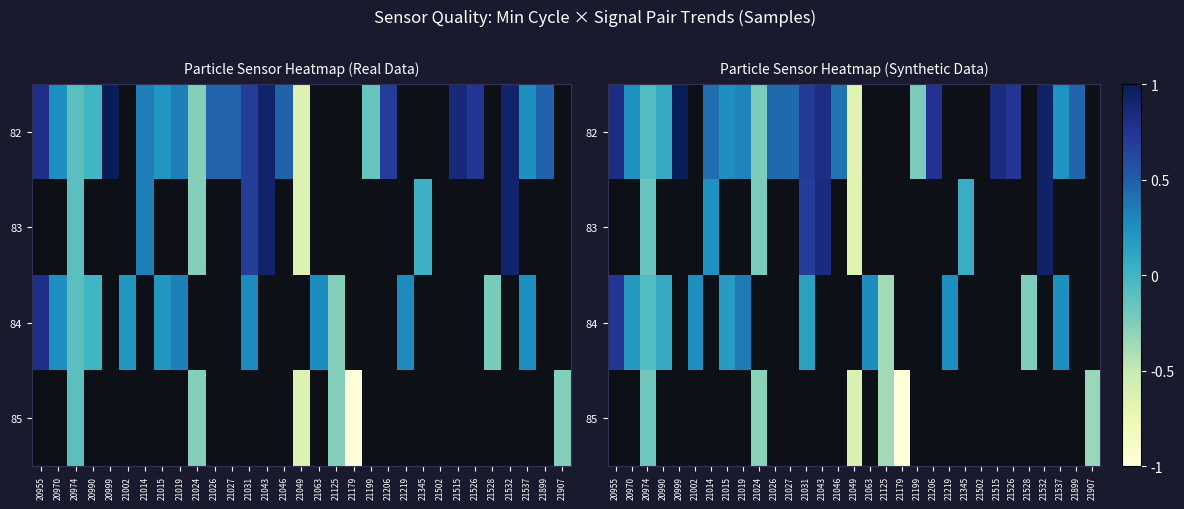

What is the highest value of the 82 series?

1.0